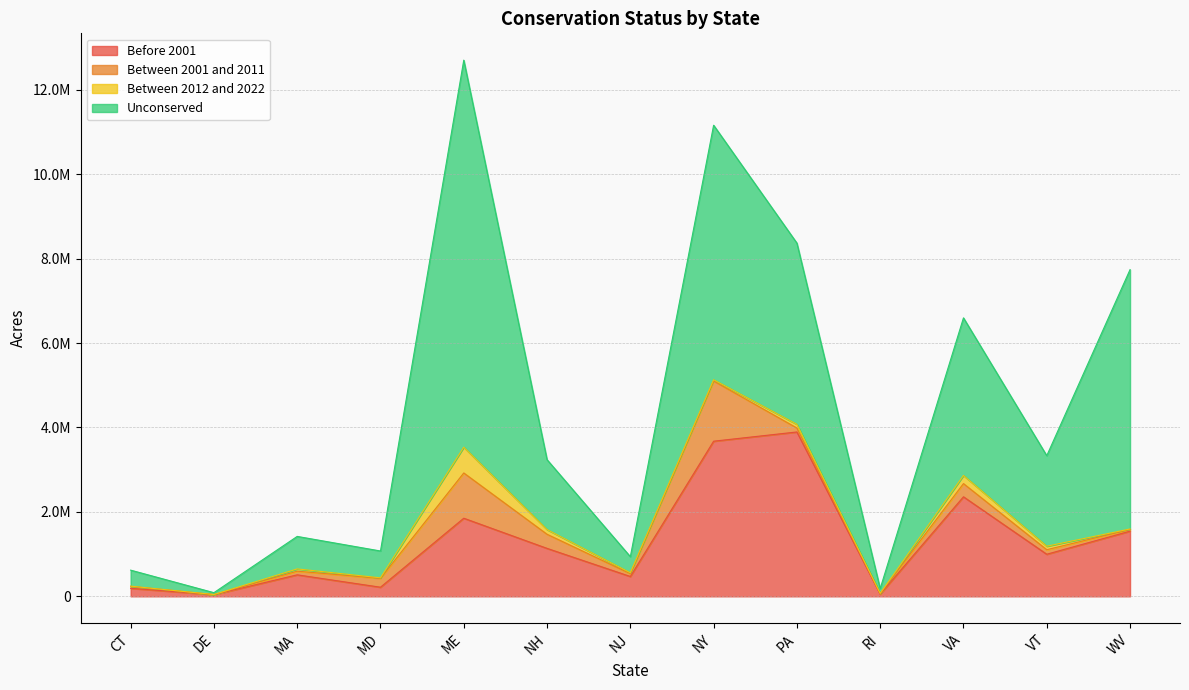

At which category does the chart reach its peak across all series?

ME